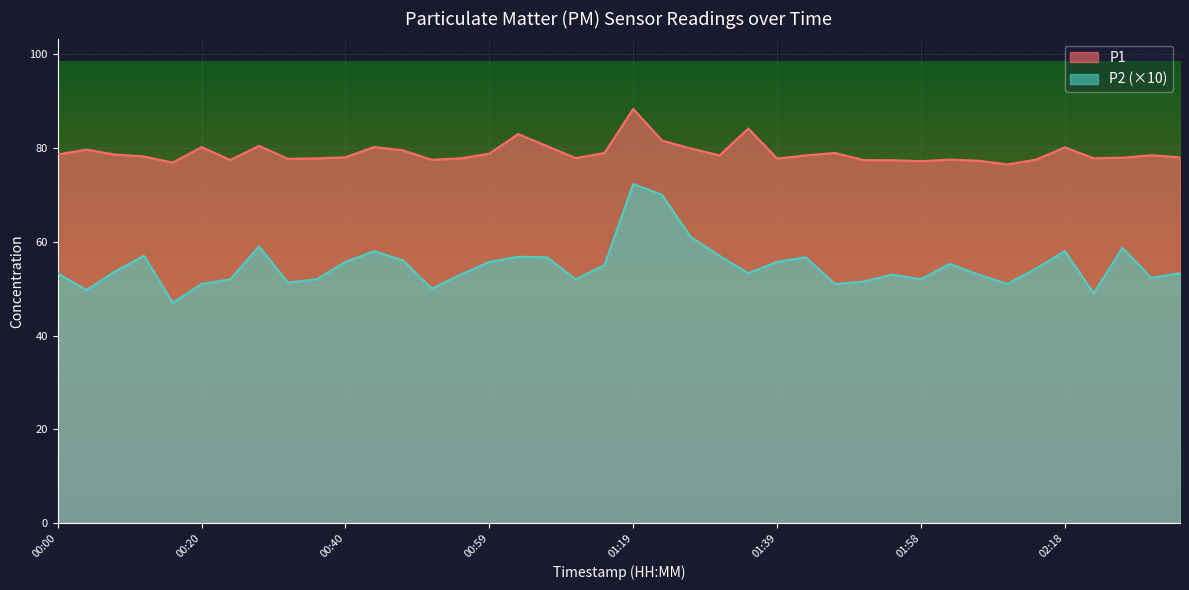

Reading right to left, transcribe all the data shown in this chart.

P1: 02:34=78.0	02:30=78.4	02:26=77.9	02:22=77.8	02:18=80.1	02:14=77.5	02:10=76.5	02:06=77.3	02:02=77.5	01:58=77.2	01:54=77.4	01:50=77.4	01:46=78.9	01:43=78.4	01:39=77.7	01:35=84.1	01:31=78.4	01:27=79.9	01:23=81.6	01:19=88.3	01:15=78.9	01:11=77.8	01:07=80.4	01:03=83.0	00:59=78.8	00:55=77.8	00:51=77.5	00:48=79.5	00:44=80.2	00:40=78.0	00:36=77.8	00:32=77.7	00:28=80.4	00:24=77.4	00:20=80.2	00:16=76.9	00:12=78.2	00:08=78.6	00:04=79.6	00:00=78.6
P2: 02:34=53.3	02:30=52.3	02:26=58.7	02:22=49.0	02:18=58.0	02:14=54.3	02:10=51.0	02:06=53.0	02:02=55.3	01:58=52.0	01:54=53.0	01:50=51.5	01:46=51.0	01:43=56.7	01:39=55.7	01:35=53.3	01:31=57.0	01:27=61.0	01:23=70.0	01:19=72.3	01:15=55.0	01:11=52.0	01:07=56.7	01:03=56.8	00:59=55.7	00:55=53.0	00:51=50.0	00:48=56.0	00:44=58.0	00:40=55.7	00:36=52.0	00:32=51.3	00:28=59.0	00:24=52.0	00:20=51.0	00:16=47.0	00:12=57.0	00:08=53.7	00:04=49.7	00:00=53.3